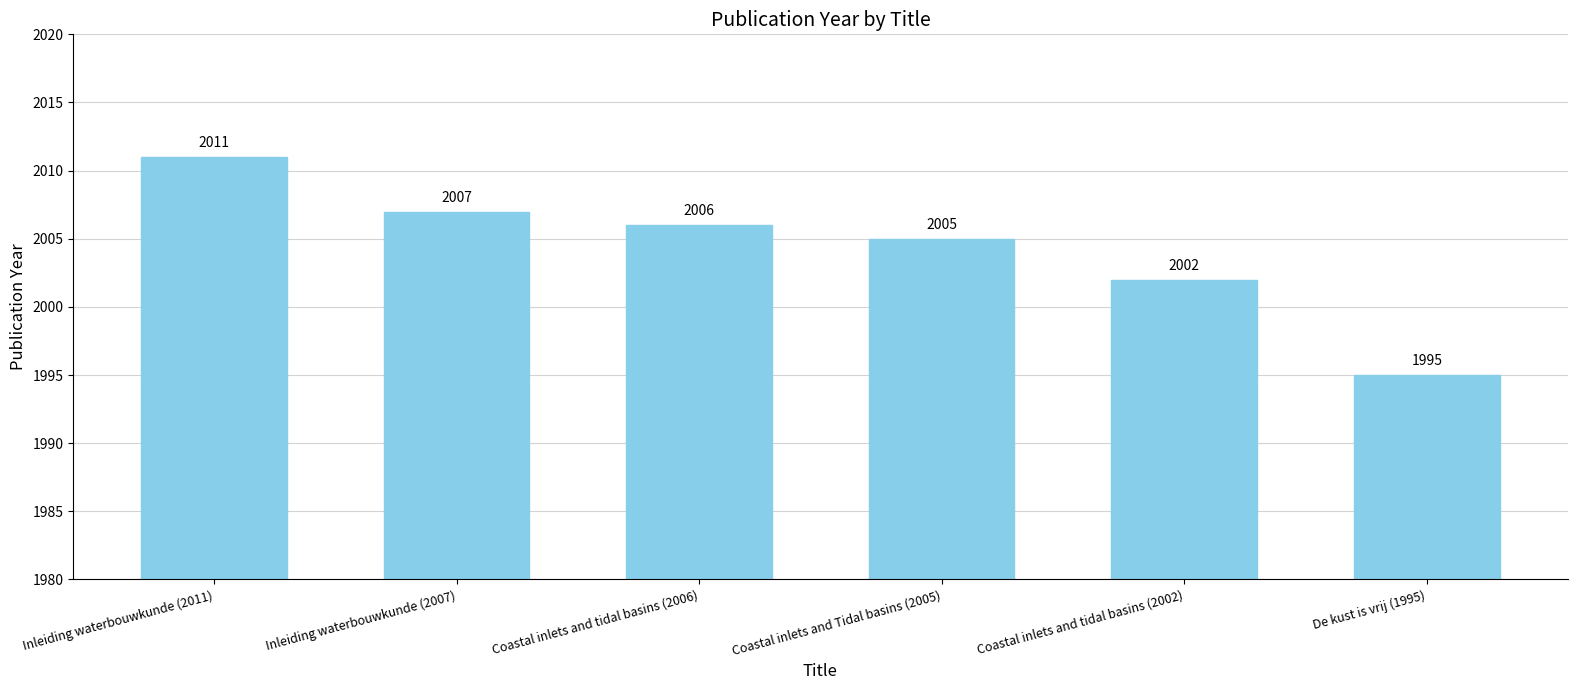

How many values are below 2006?

3